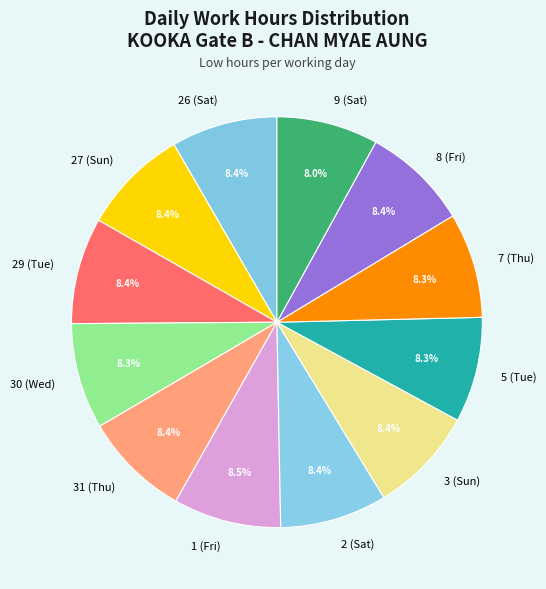

Is 1 (Fri) the majority of the pie?

No